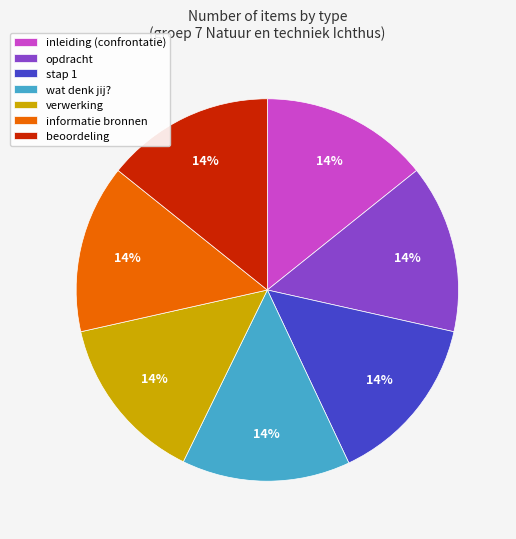

Is there a majority slice in this chart?

No